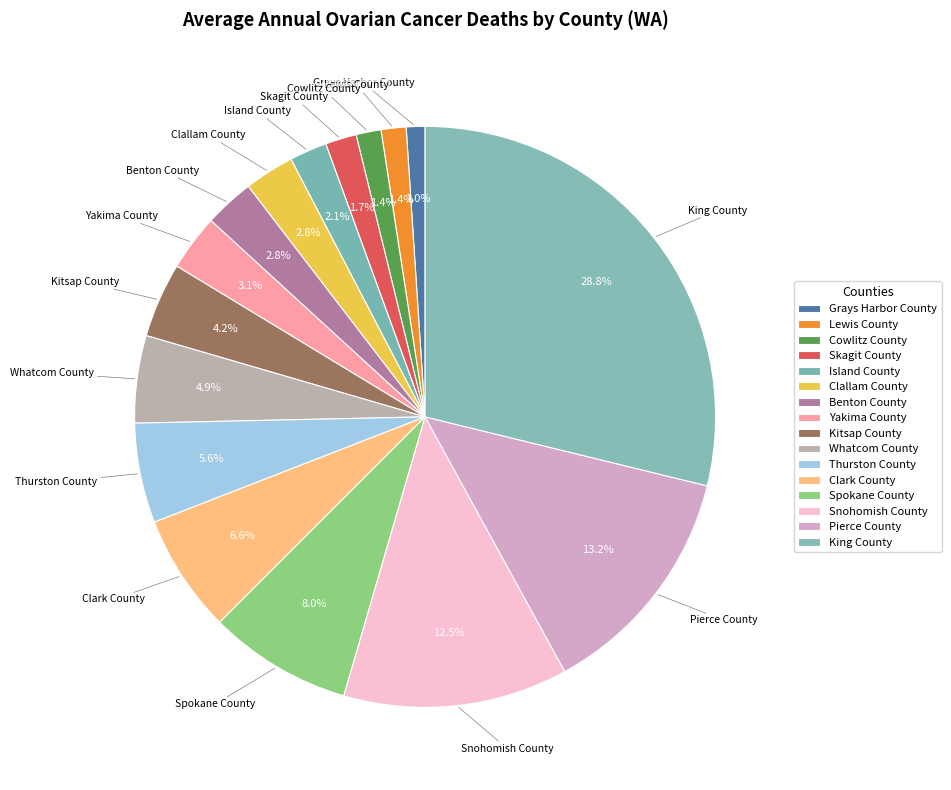

To the nearest percent, what is the average slice percentage?

6%